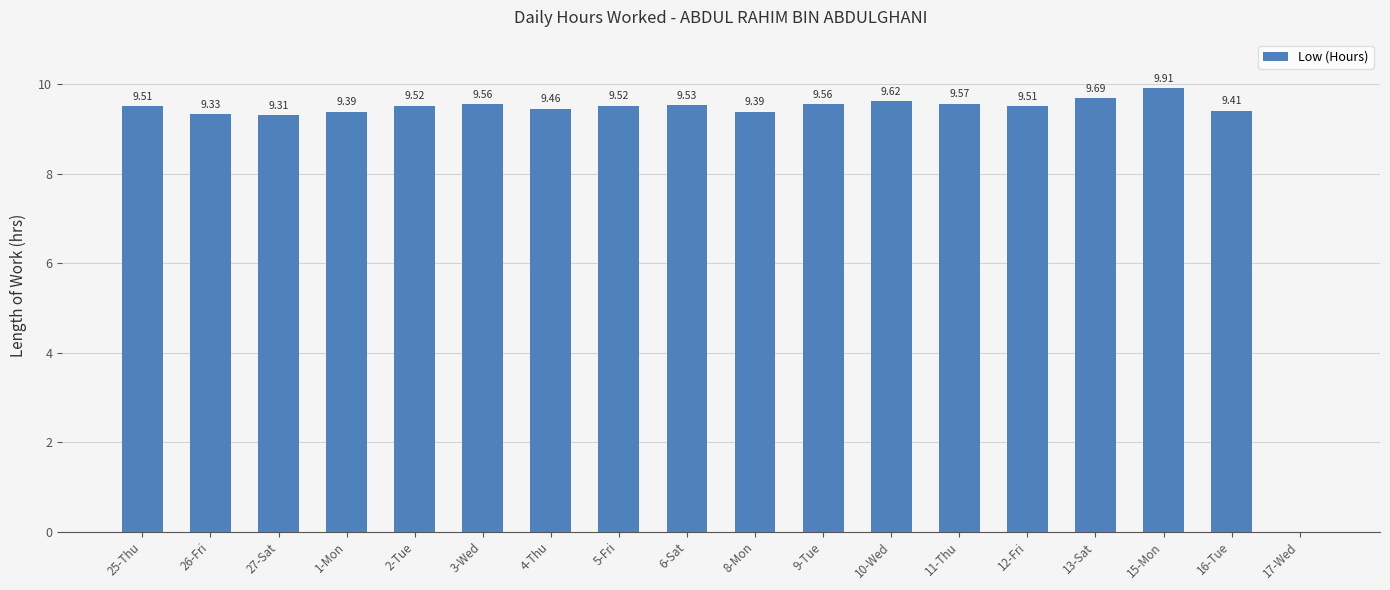

Where does the data first go above 9?

25-Thu